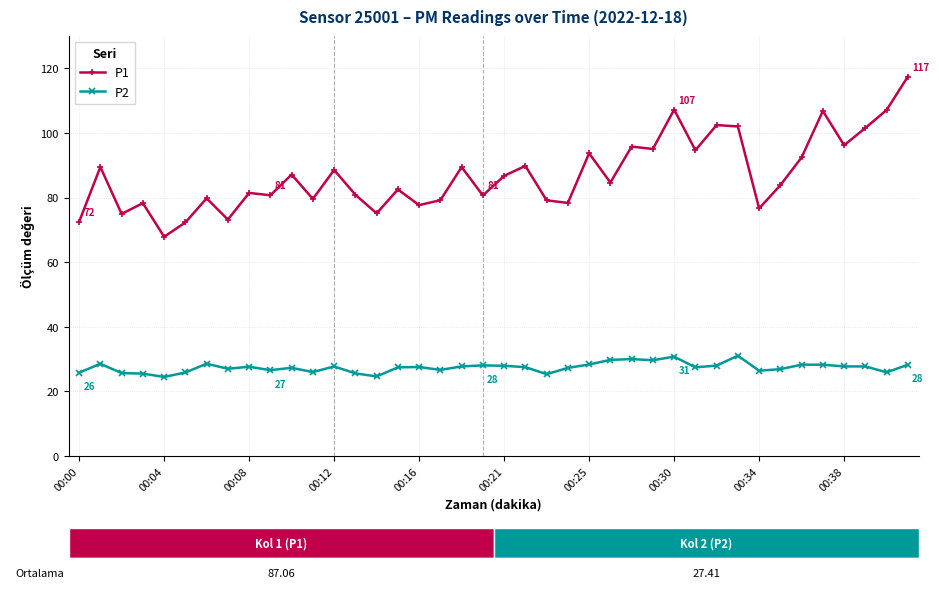

True or false: P1 has more than 2 points higher than both neighbors.

True